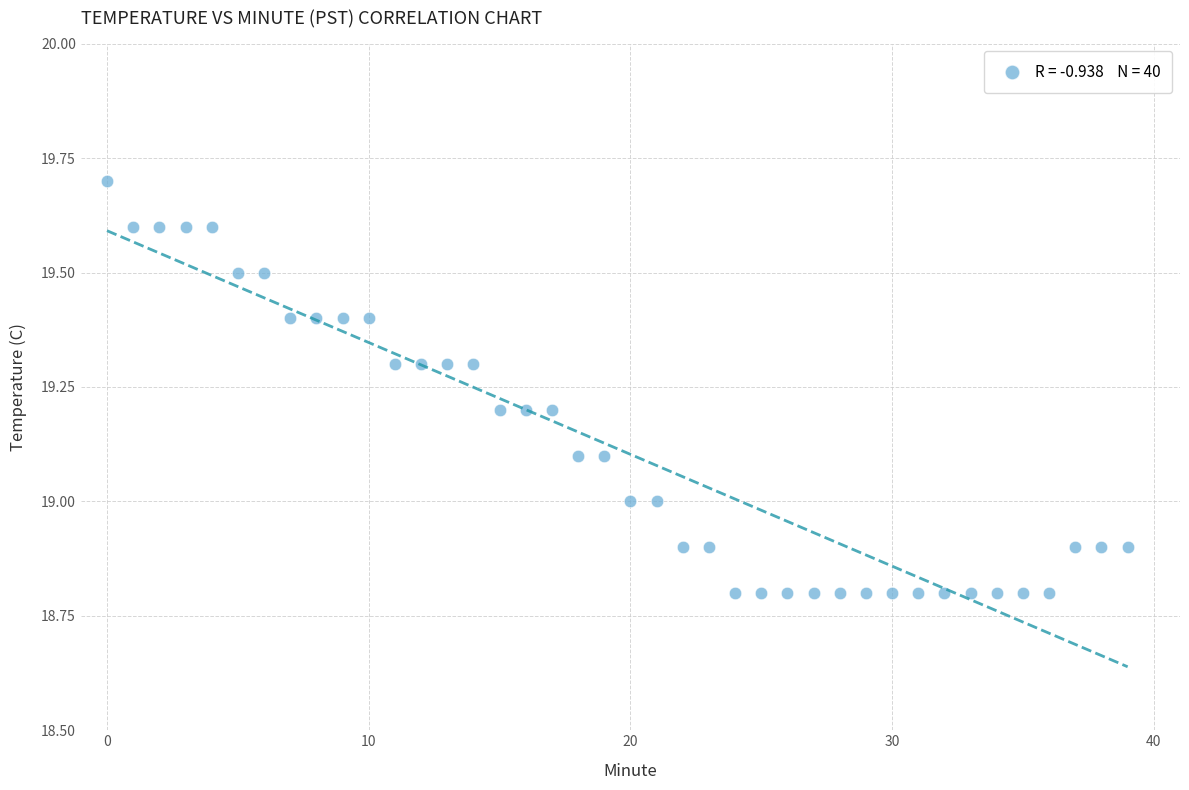

What is the range of Y values (max minus min)?

0.9